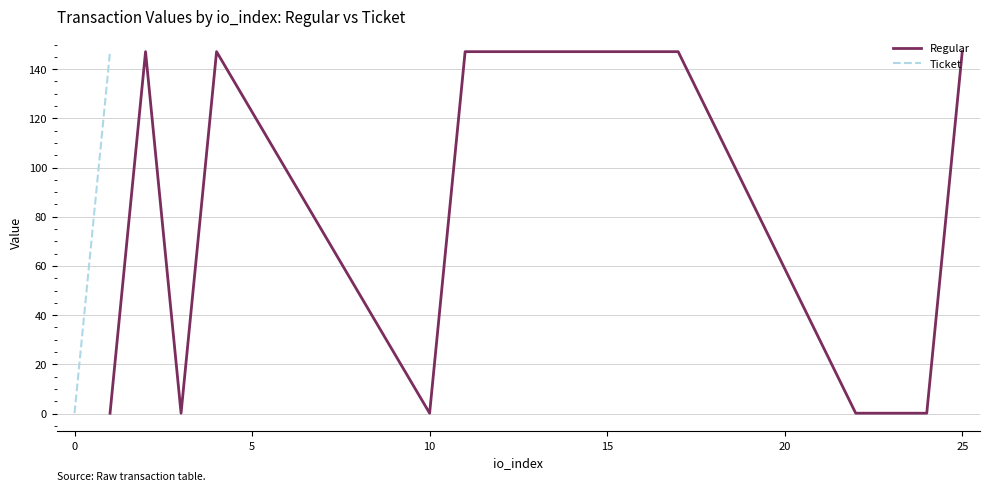

True or false: Regular has a value of 0.1 at 10.

True